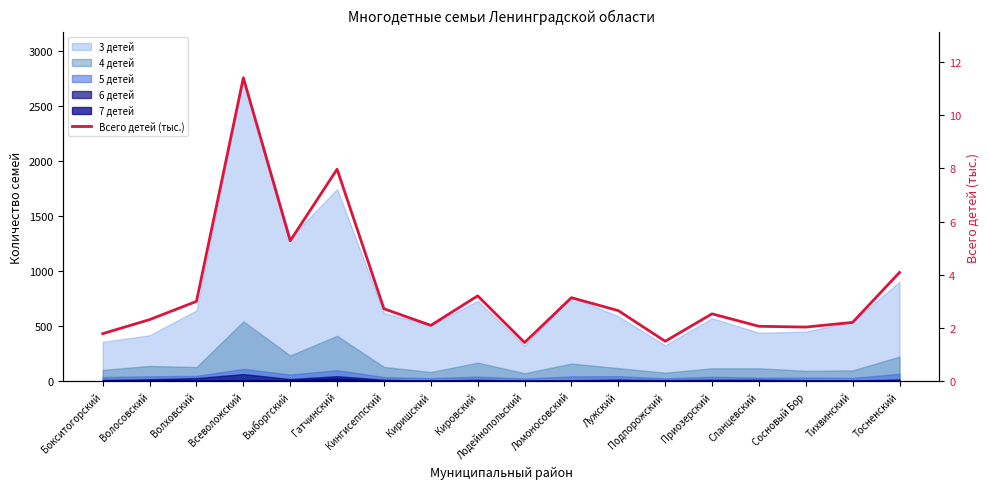

How many lines are shown in the chart?

1